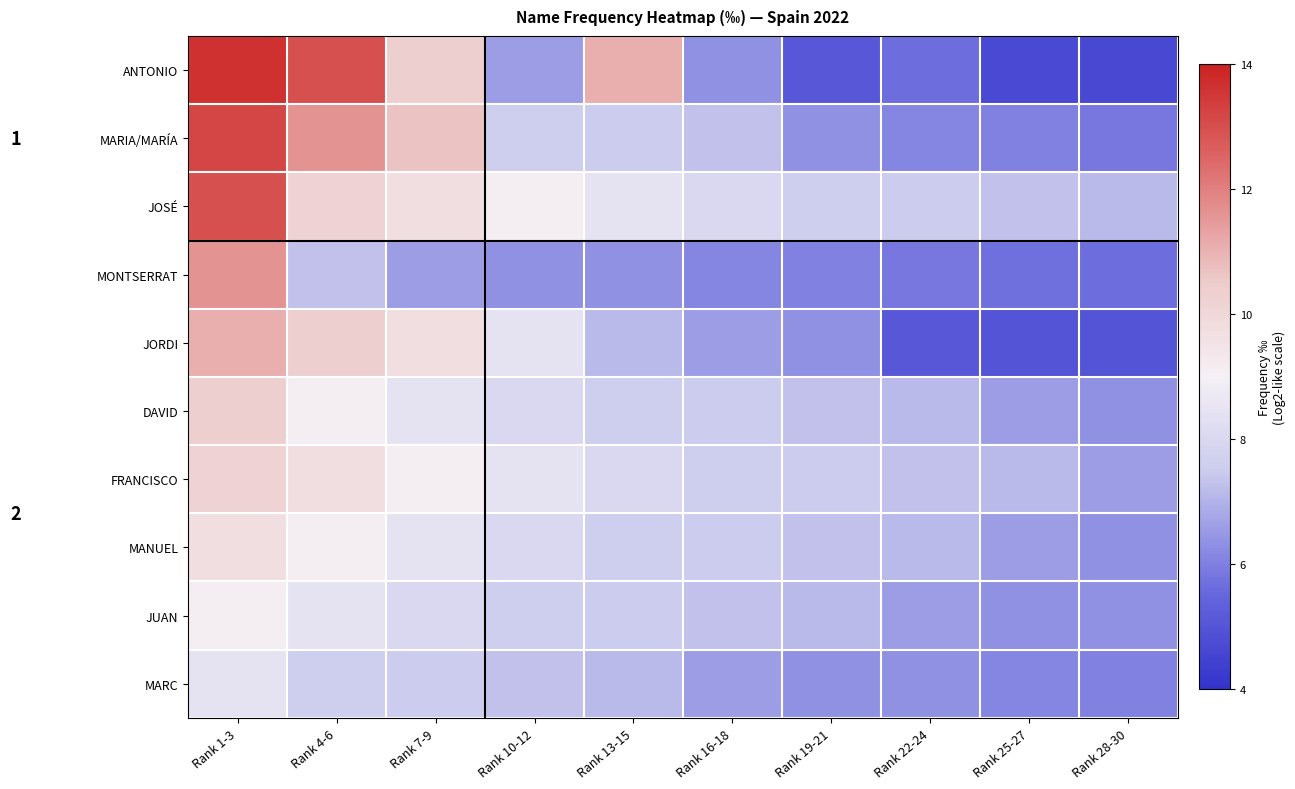

At how many categories does at least one series exceed 4?

10